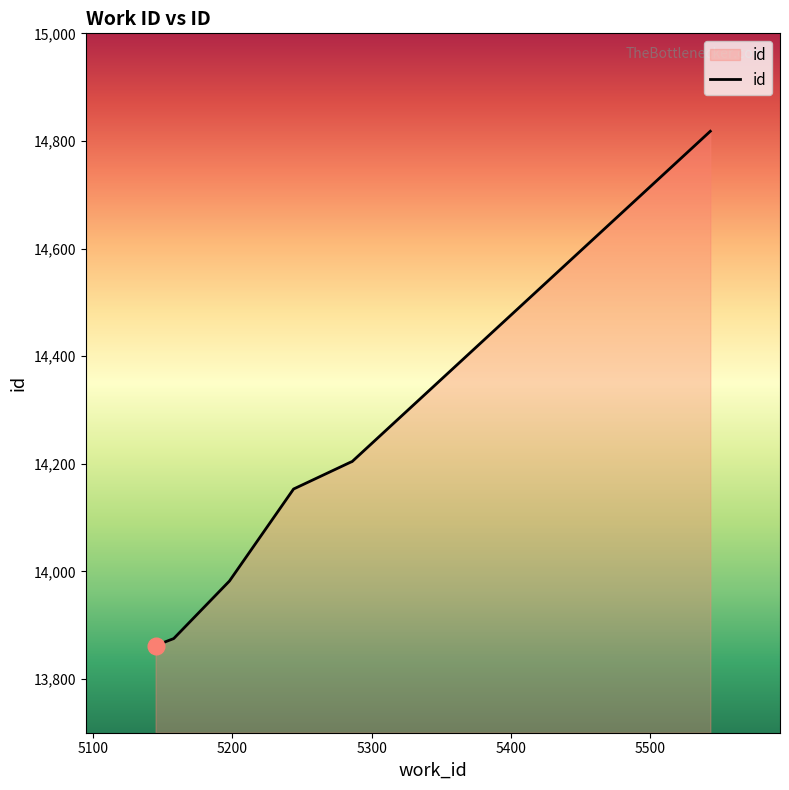

What is the smallest value displayed?

13862